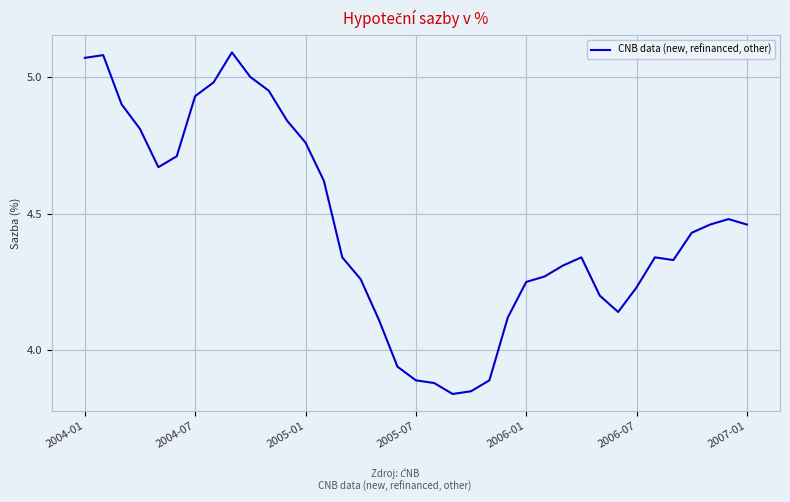

Where does the data first go above 4?

2004-01